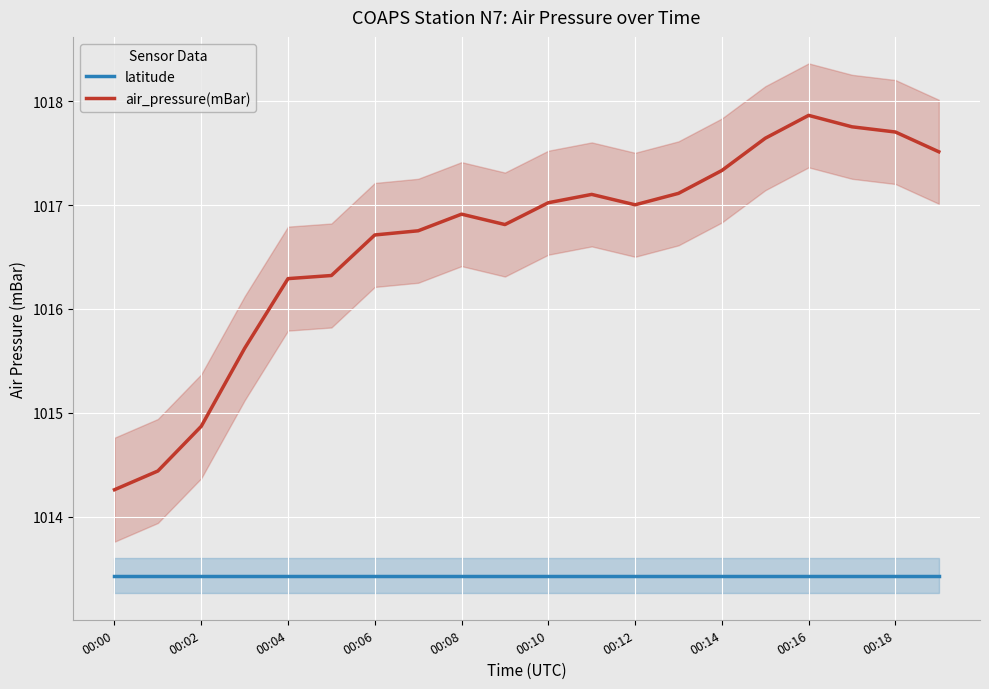

What is the lowest value of the air_pressure(mBar) series?

1014.3